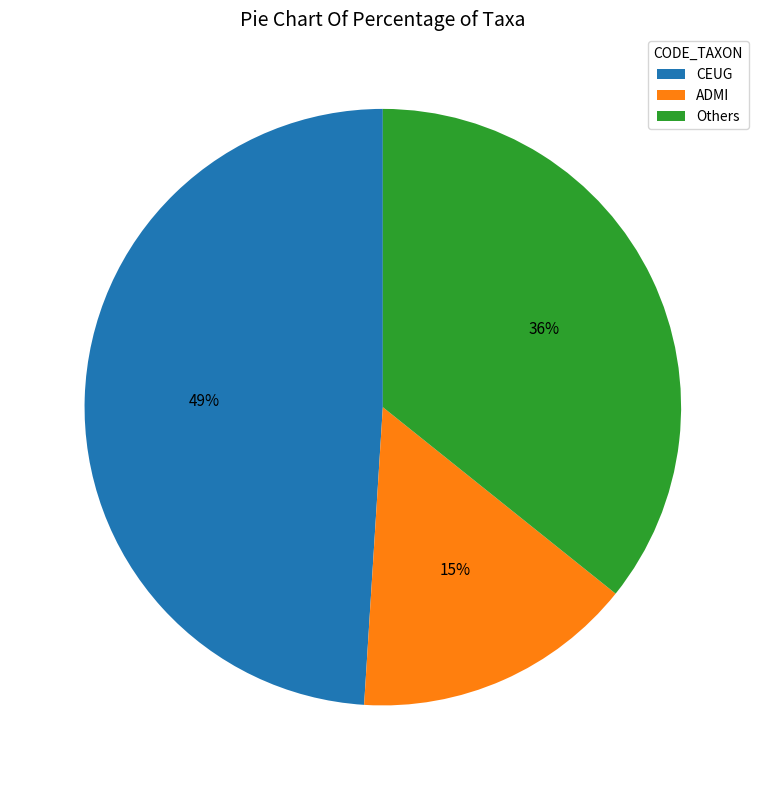

Which slice is the largest?

CEUG